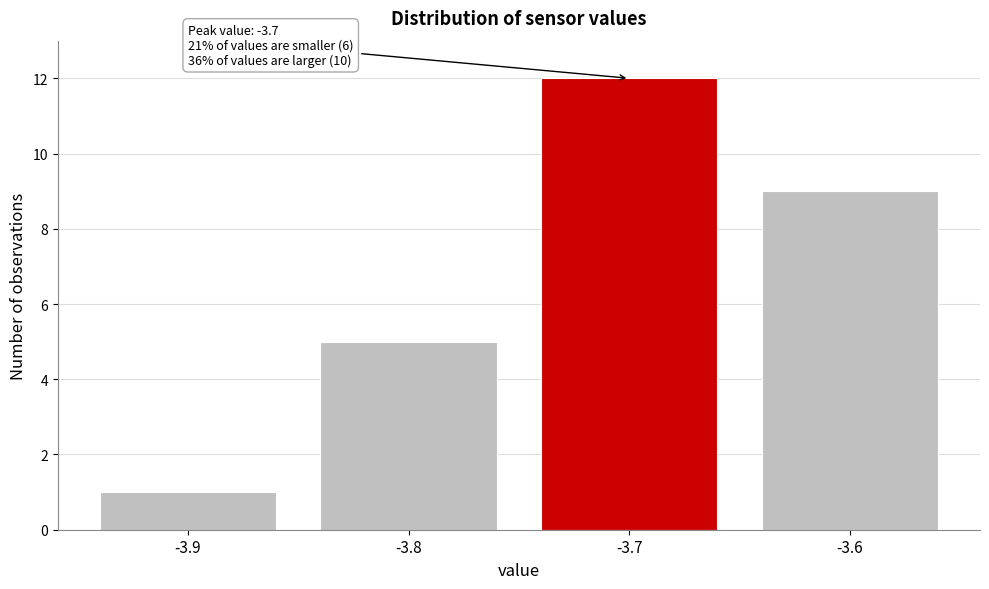

Which range on the x-axis has the tallest bar?

-3.75 to -3.65